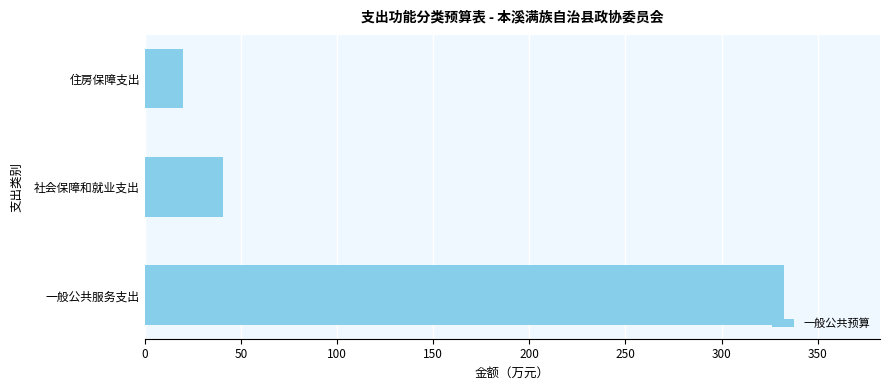

Reading bottom to top, extract all data points from this chart.

332.5	40.8	19.9